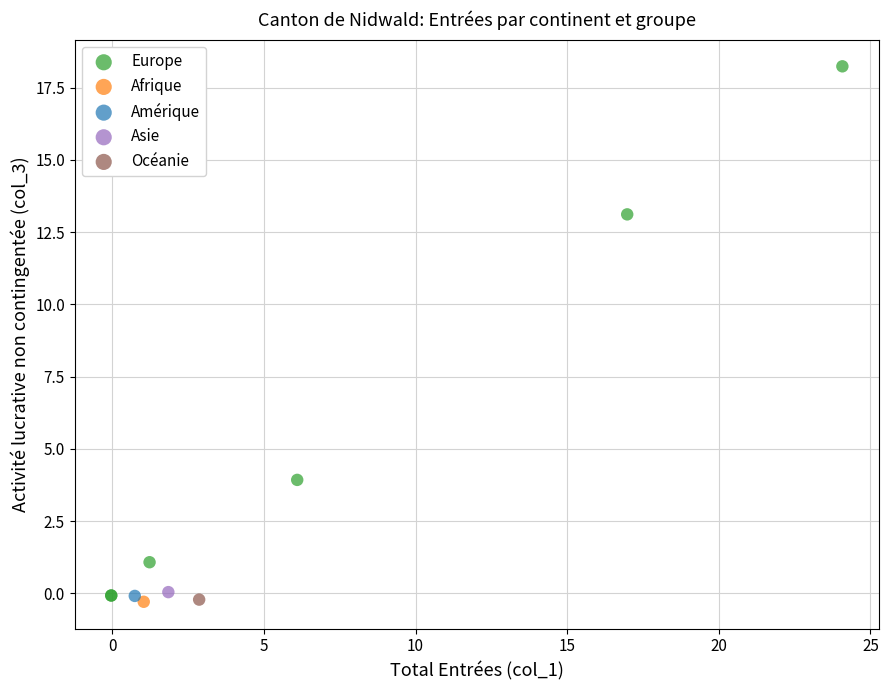

What are all the series names shown in the legend?

Europe, Afrique, Amérique, Asie, Océanie